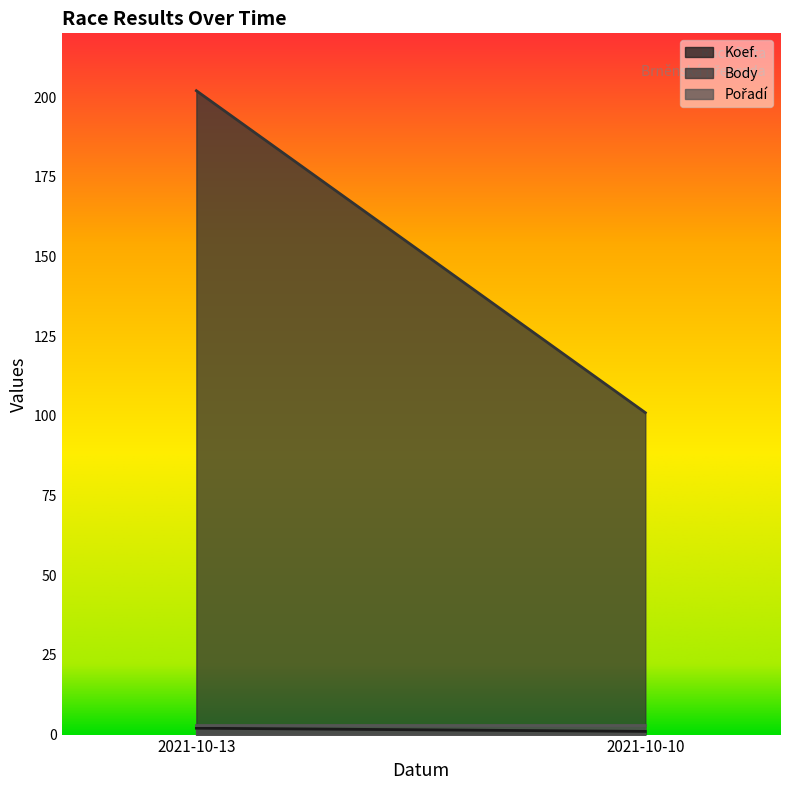

Which series has the largest total across all categories?

Body